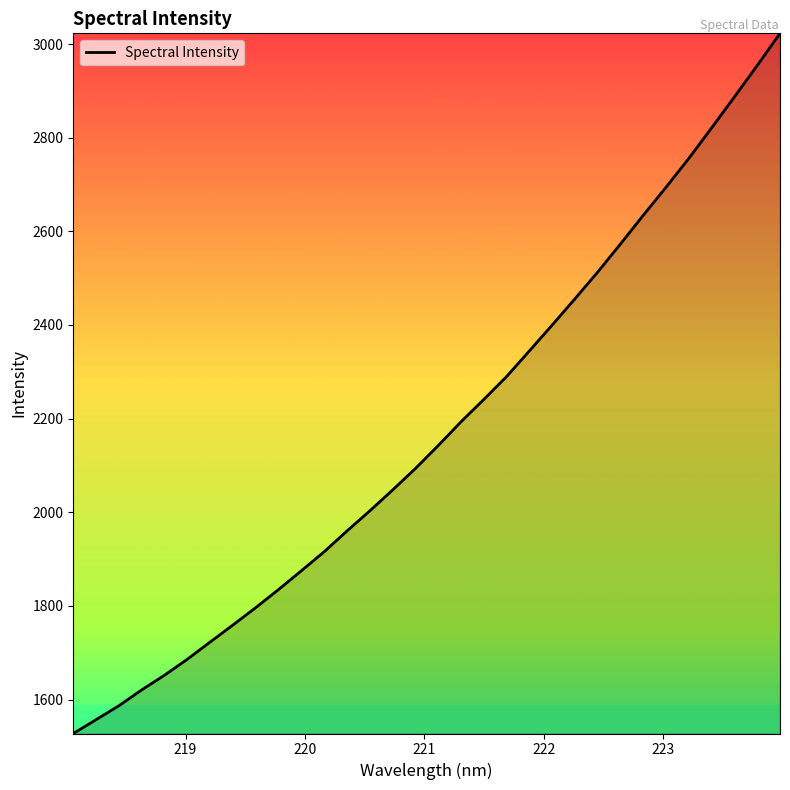

What is the smallest value displayed?

1527.4